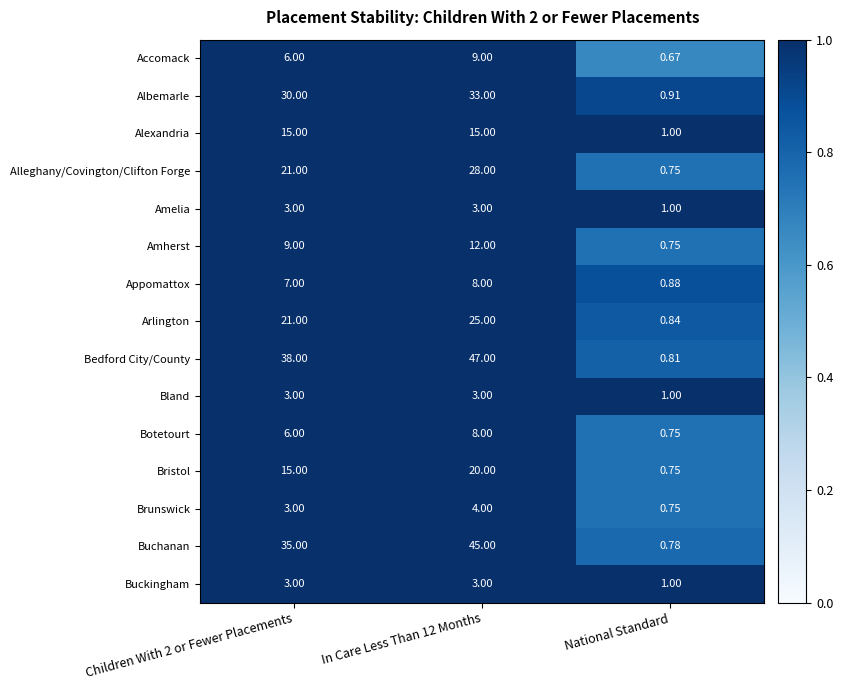

At how many categories does at least one series exceed 26?

2